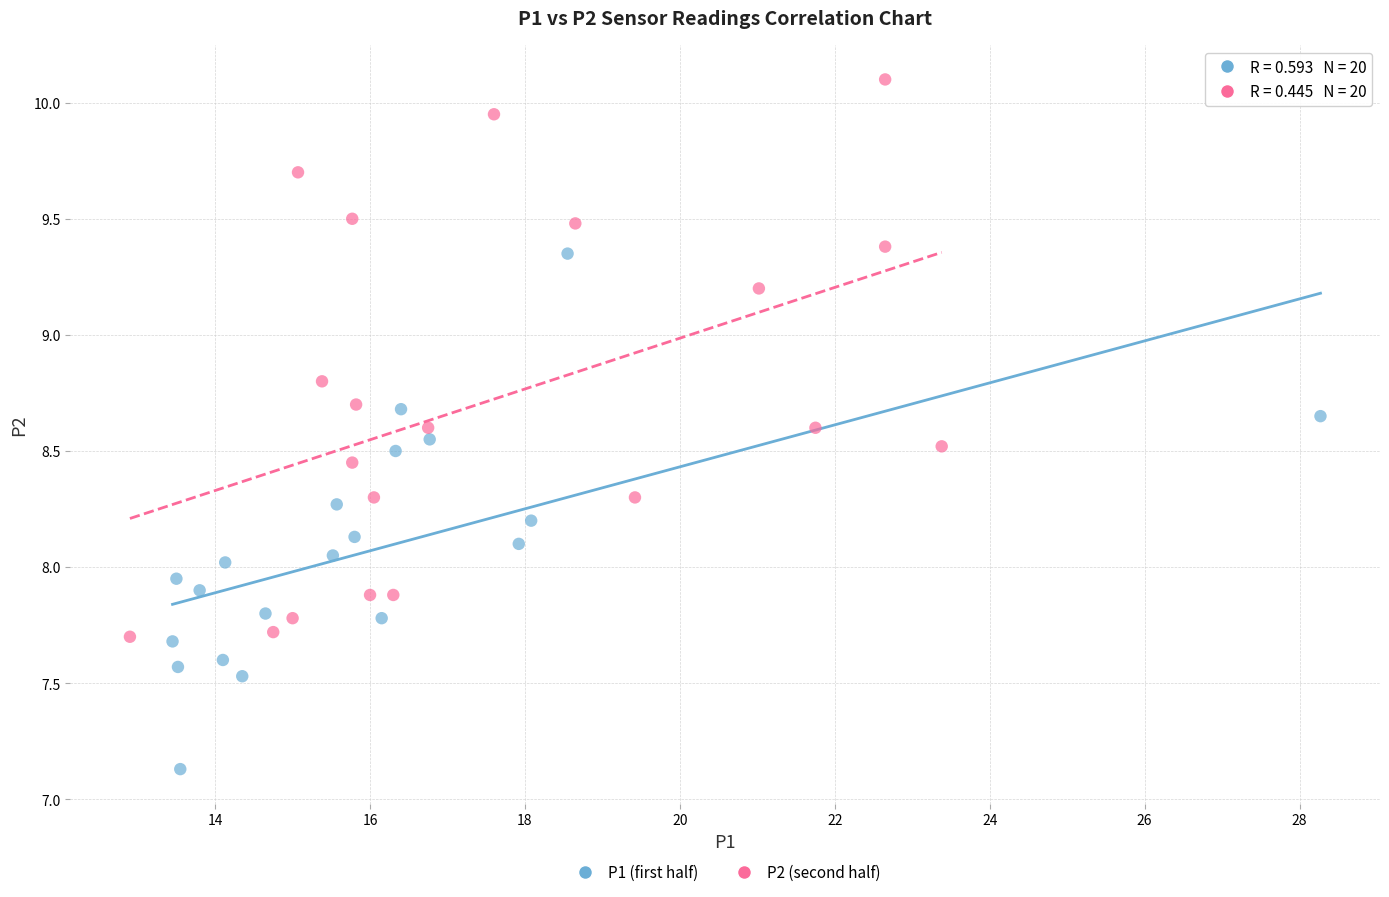

Which series reaches the minimum Y coordinate?

P1 (first half)